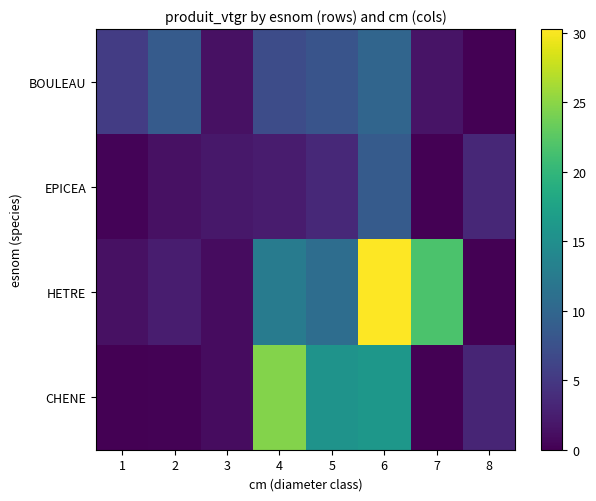

What is the spread (max minus min) of values at 2?

8.5